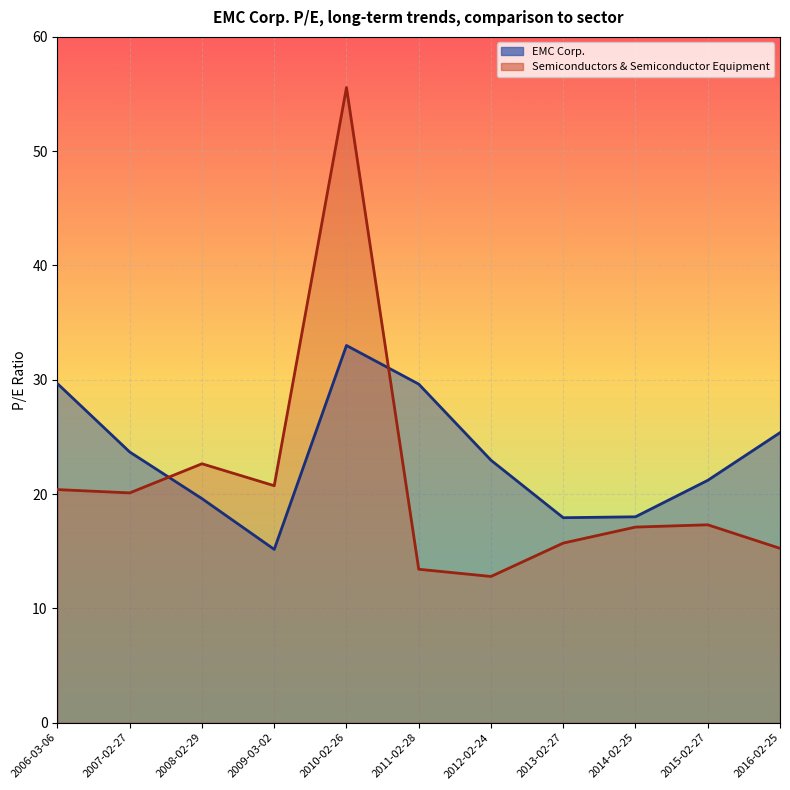

How many data points in Semiconductors & Semiconductor Equipment are above 17?

7